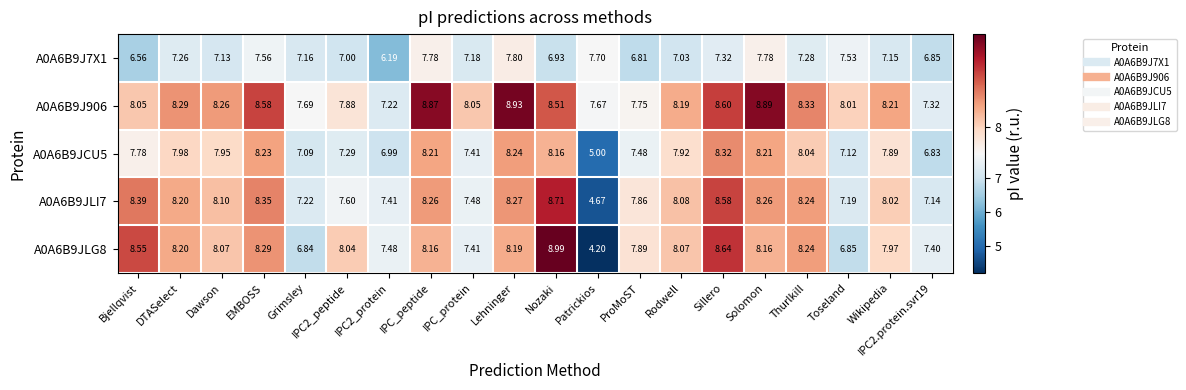

At how many categories does at least one series exceed 4?

20